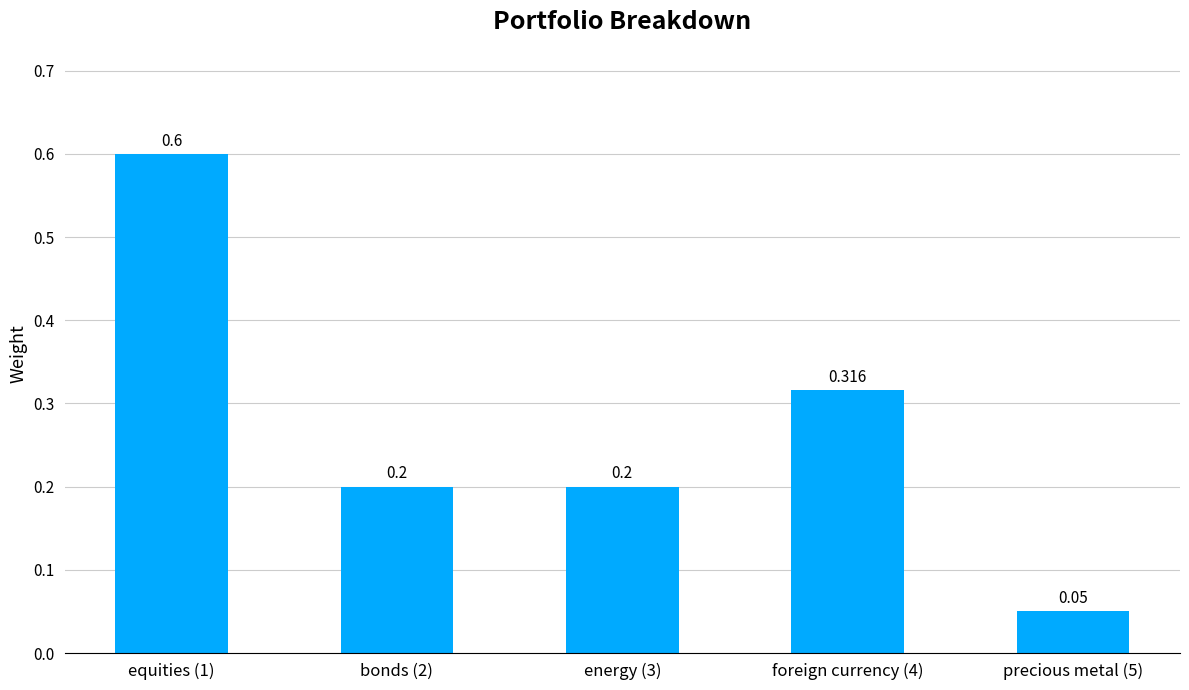

How many bars are there in total?

5